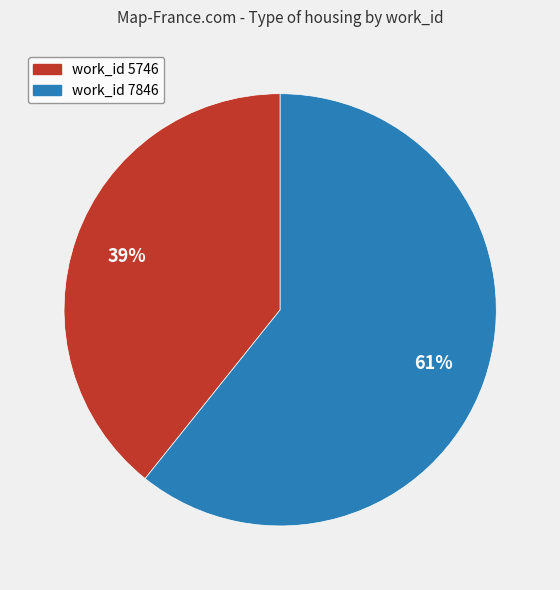

Does any single category account for the majority?

Yes